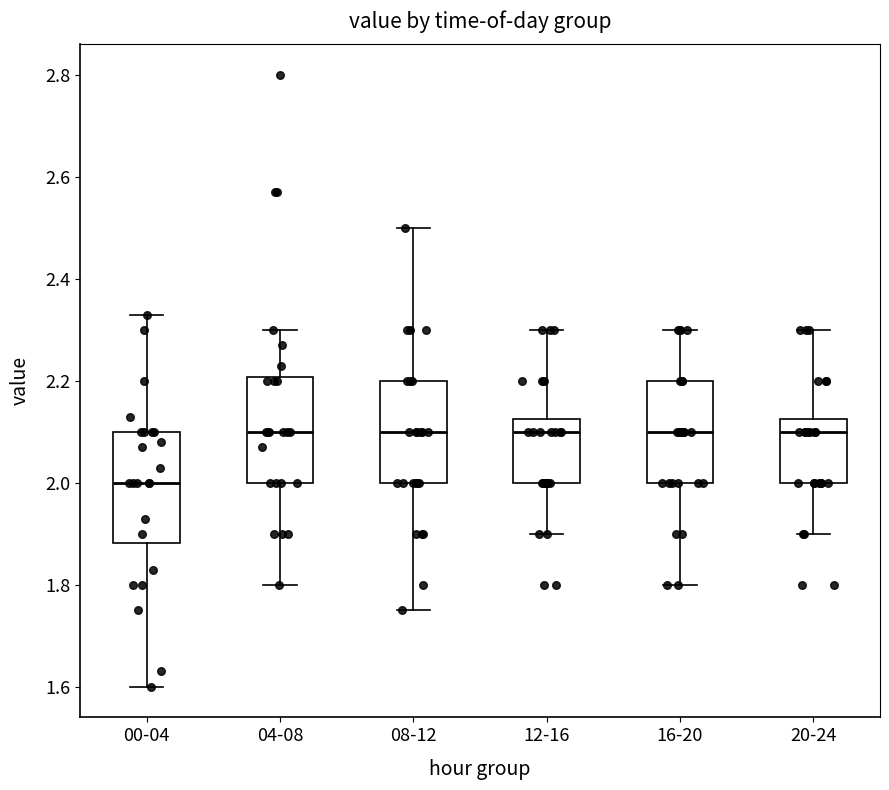

Reading left to right, read every box against the y-axis: the position of its median line, the range the box covers, and the ends of its whiskers. The values are not printed on the chart, so give them approximately, as read against the axis.

00-04: median 2.00, box 1.88 to 2.10, whiskers 1.60 to 2.34
04-08: median 2.10, box 2.00 to 2.20, whiskers 1.80 to 2.30
08-12: median 2.10, box 2.00 to 2.20, whiskers 1.76 to 2.50
12-16: median 2.10, box 2.00 to 2.12, whiskers 1.90 to 2.30
16-20: median 2.10, box 2.00 to 2.20, whiskers 1.80 to 2.30
20-24: median 2.10, box 2.00 to 2.12, whiskers 1.90 to 2.30